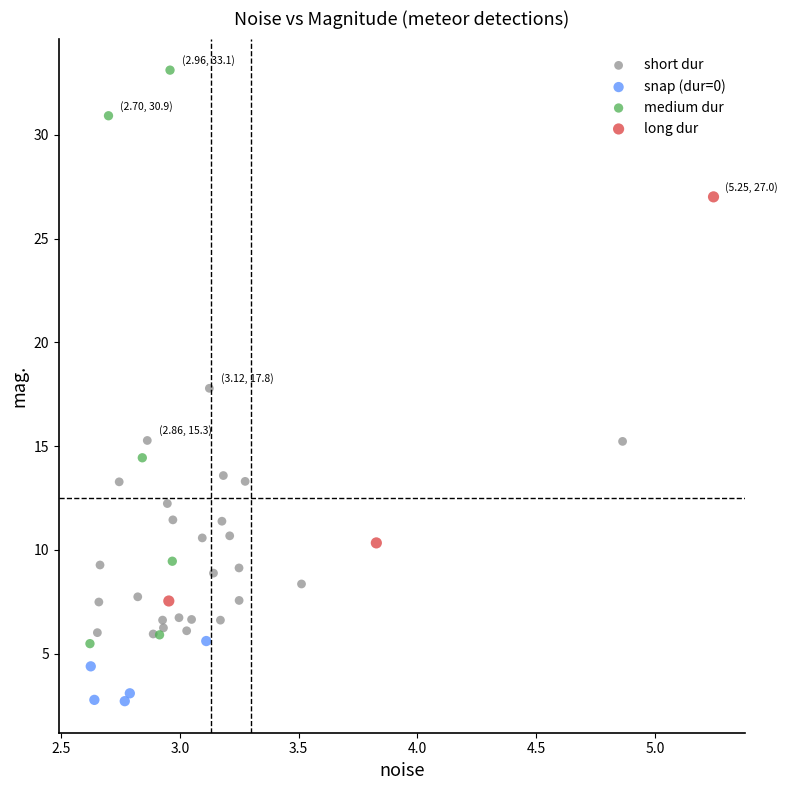

Which series has the widest spread of Y values?

medium dur